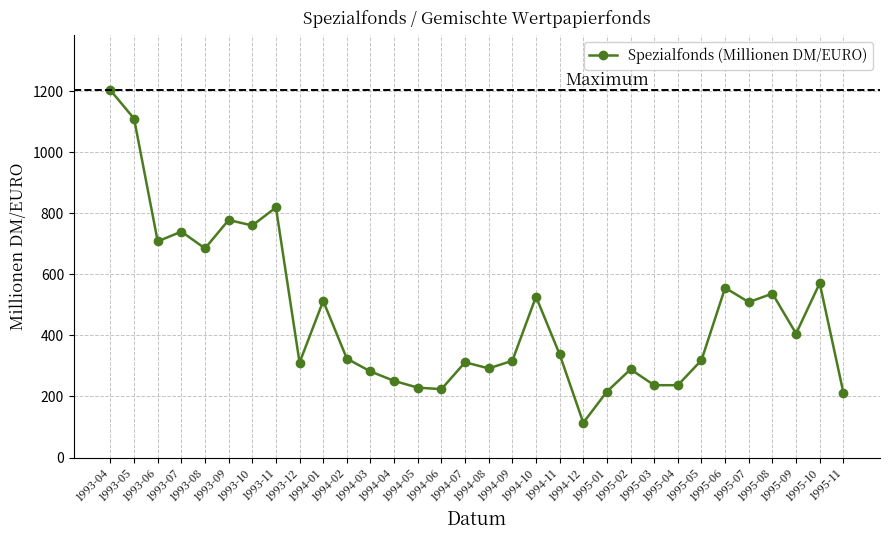

What is the maximum value shown in the chart?

1203